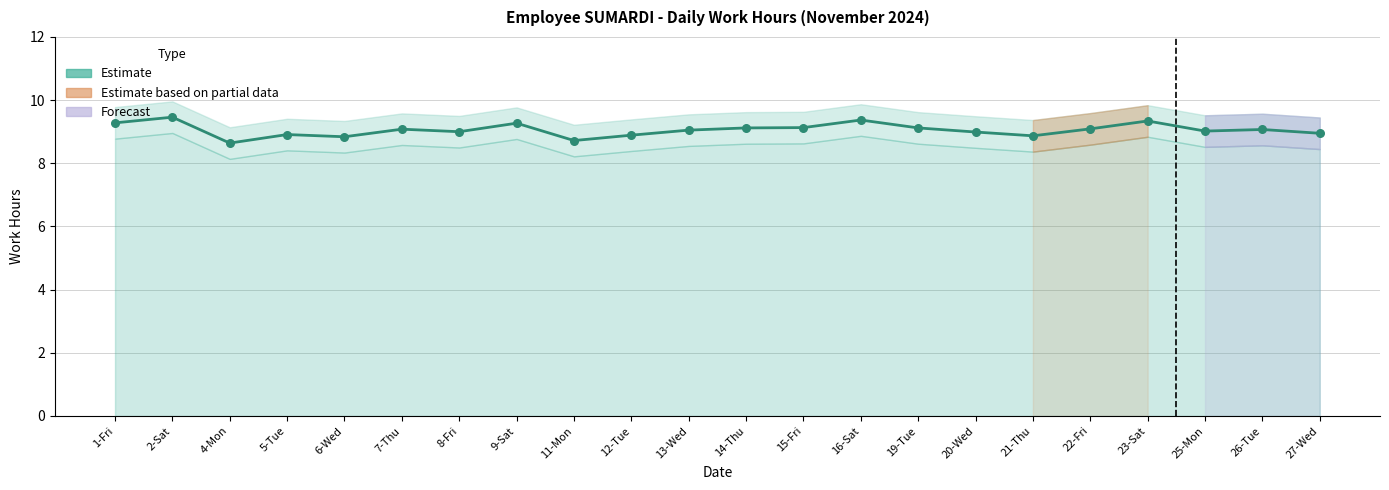

What is the change in value from 1-Fri to 11-Mon?

-0.6